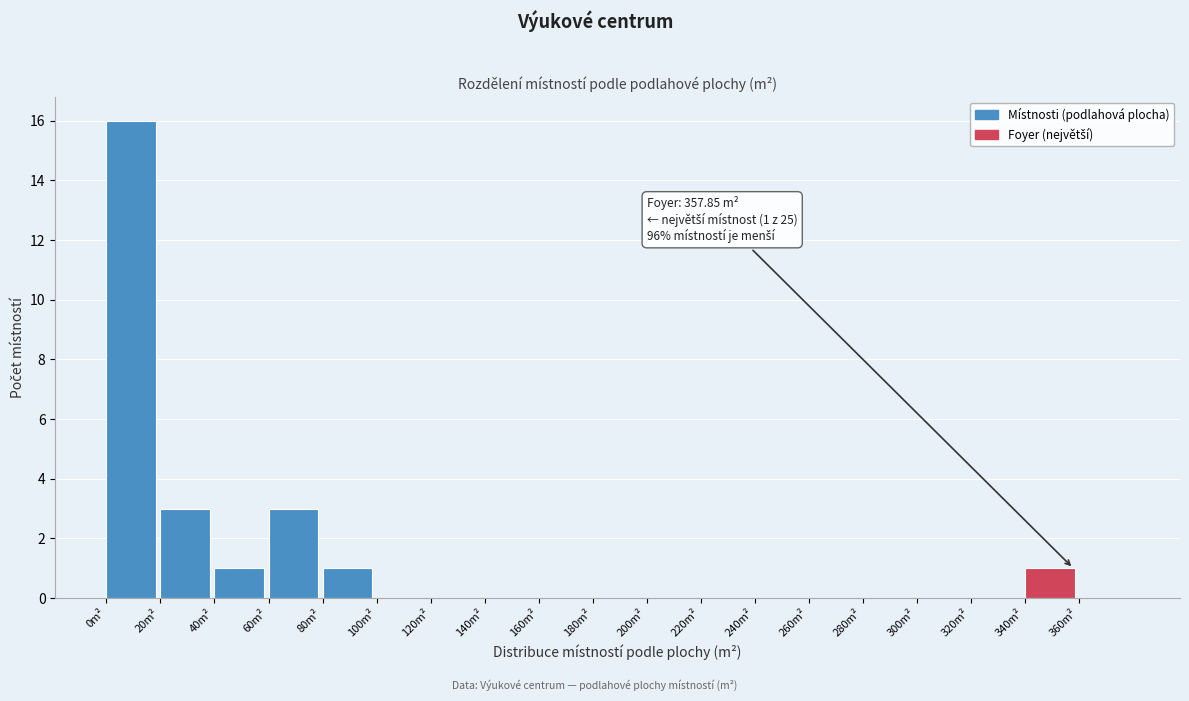

Which range on the x-axis has the tallest bar?

0 to 20